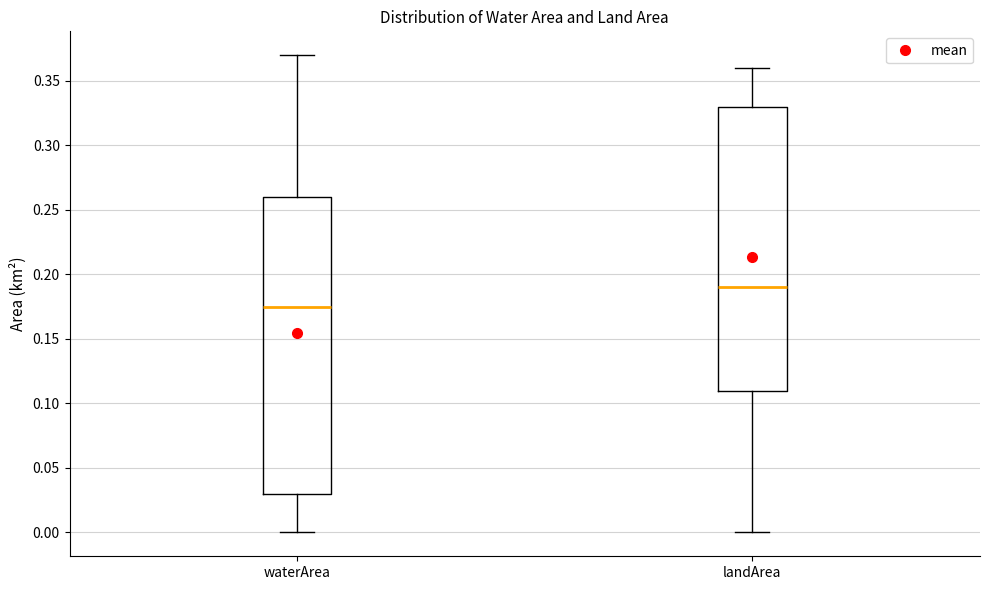

Reading left to right, transcribe this box plot: for each box, give where its median line is, the range the box spans, and where its two whiskers end, as read against the y-axis. The values are not printed on the chart, so give them approximately, as read against the axis.

waterArea: median 0.175, box 0.030 to 0.260, whiskers 0.000 to 0.370
landArea: median 0.190, box 0.110 to 0.330, whiskers 0.000 to 0.360